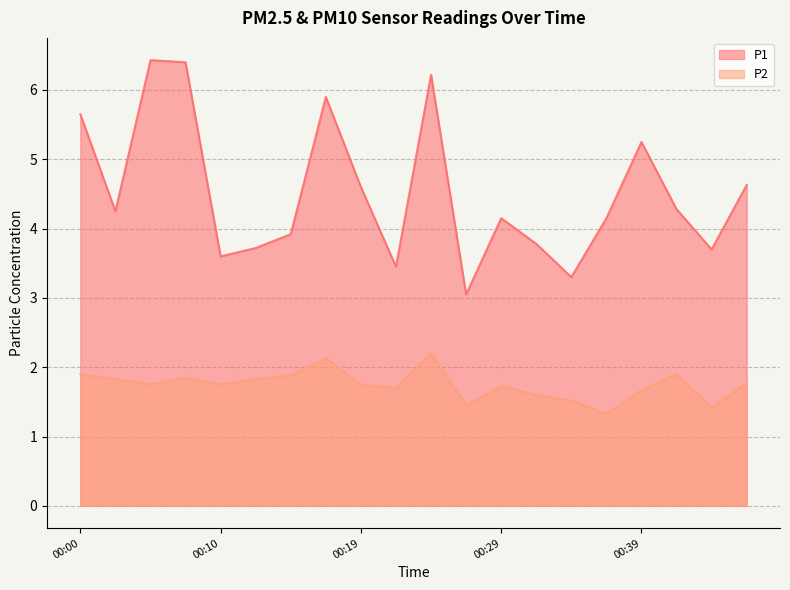

What is the spread (max minus min) of values at 00:19?

2.8